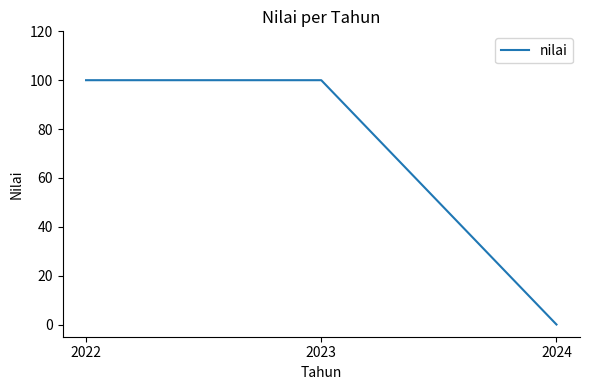

Which has a higher value, 2024 or 2023?

2023